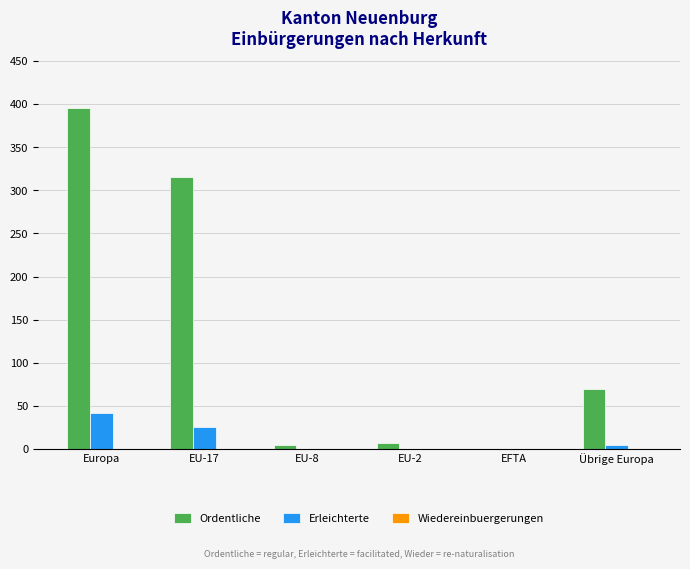

At which label is Erleichterte closest to 20?

EU-17